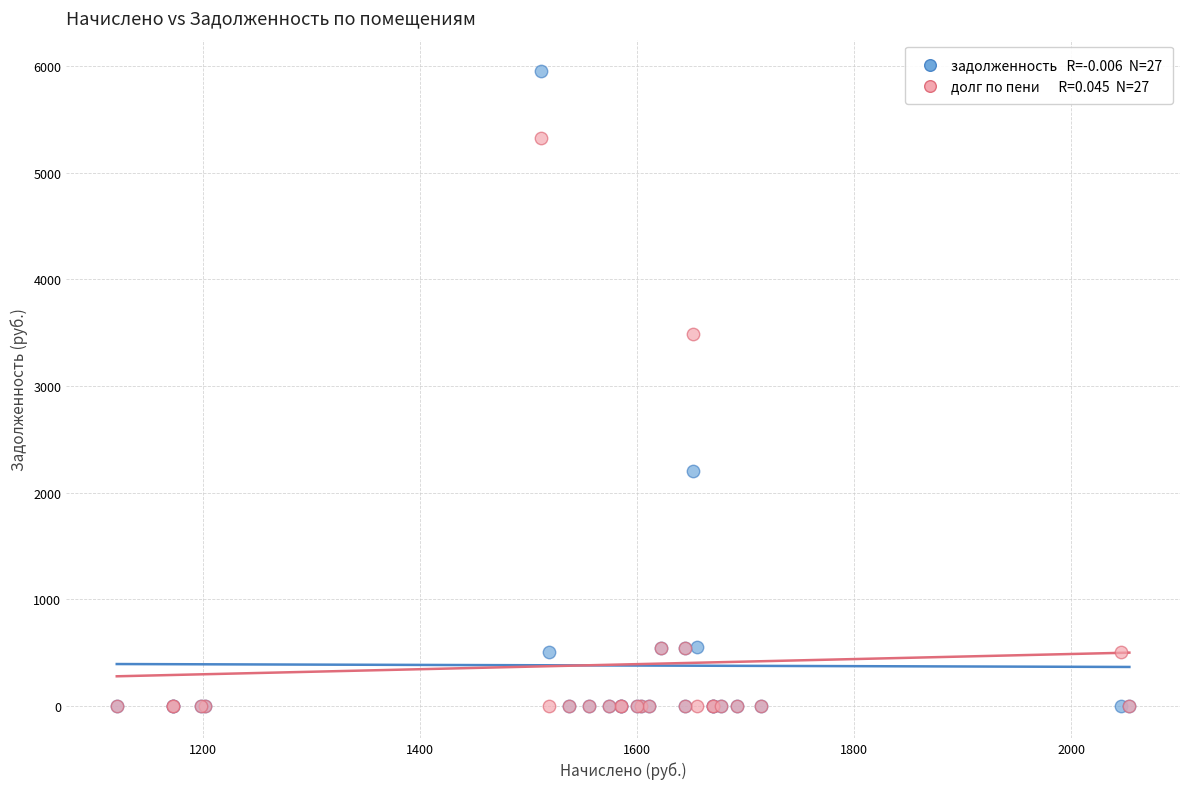

Across all series, what Y value is closest to 2974?

3485.2